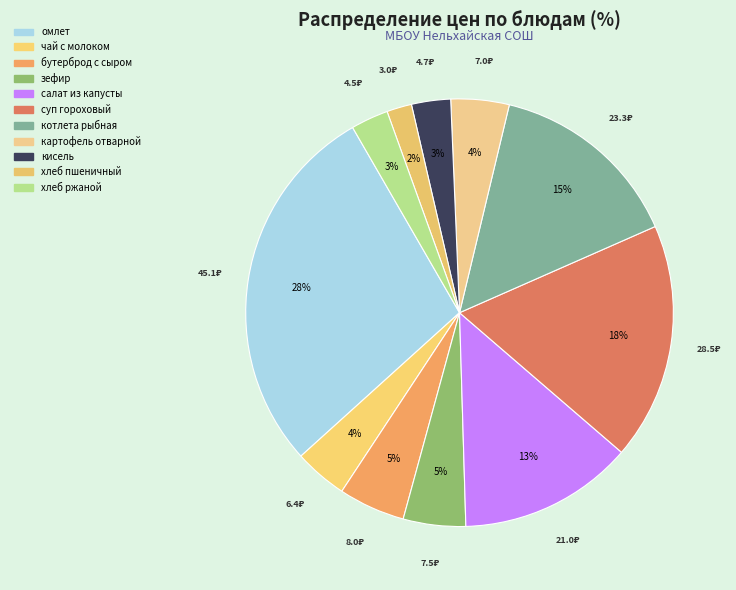

How many slices are in this pie chart?

11